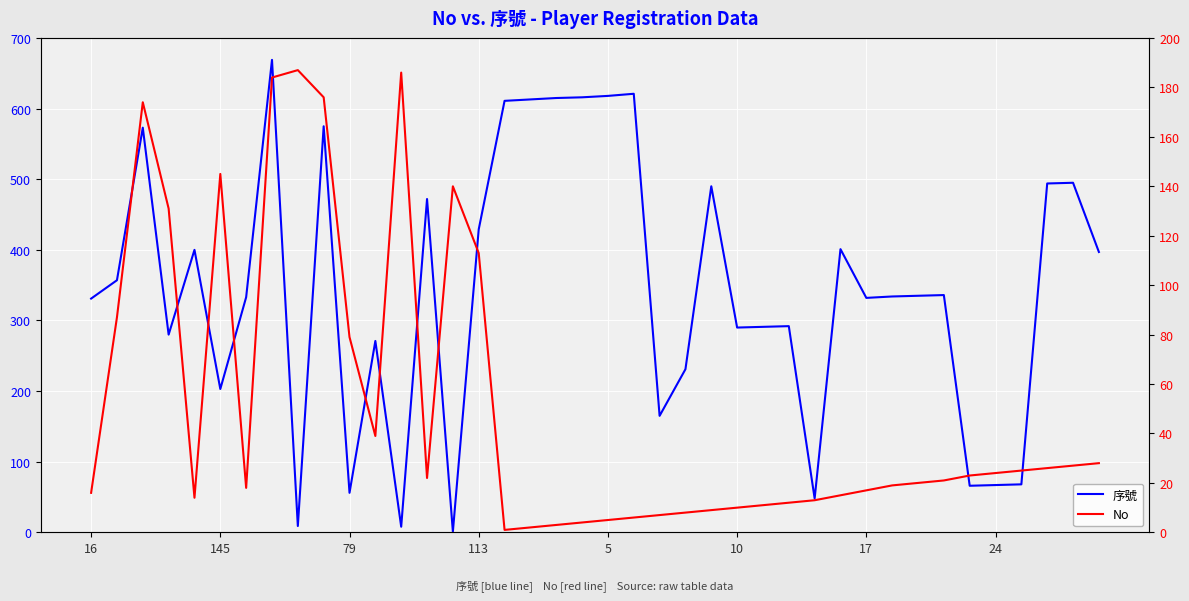

At how many categories does at least one series exceed 586?

7